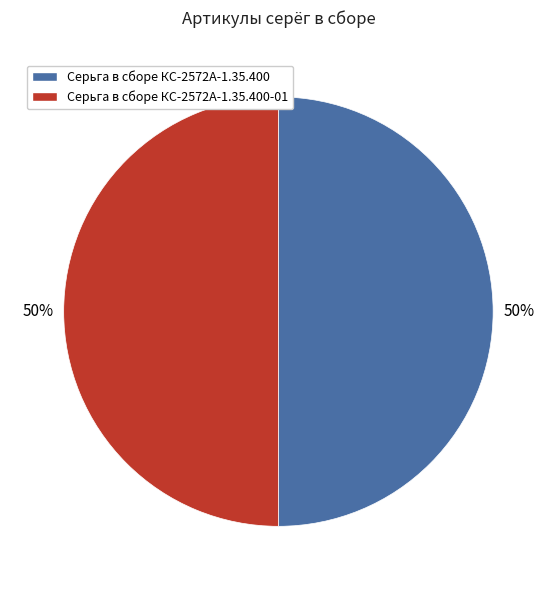

How many slices are in this pie chart?

2